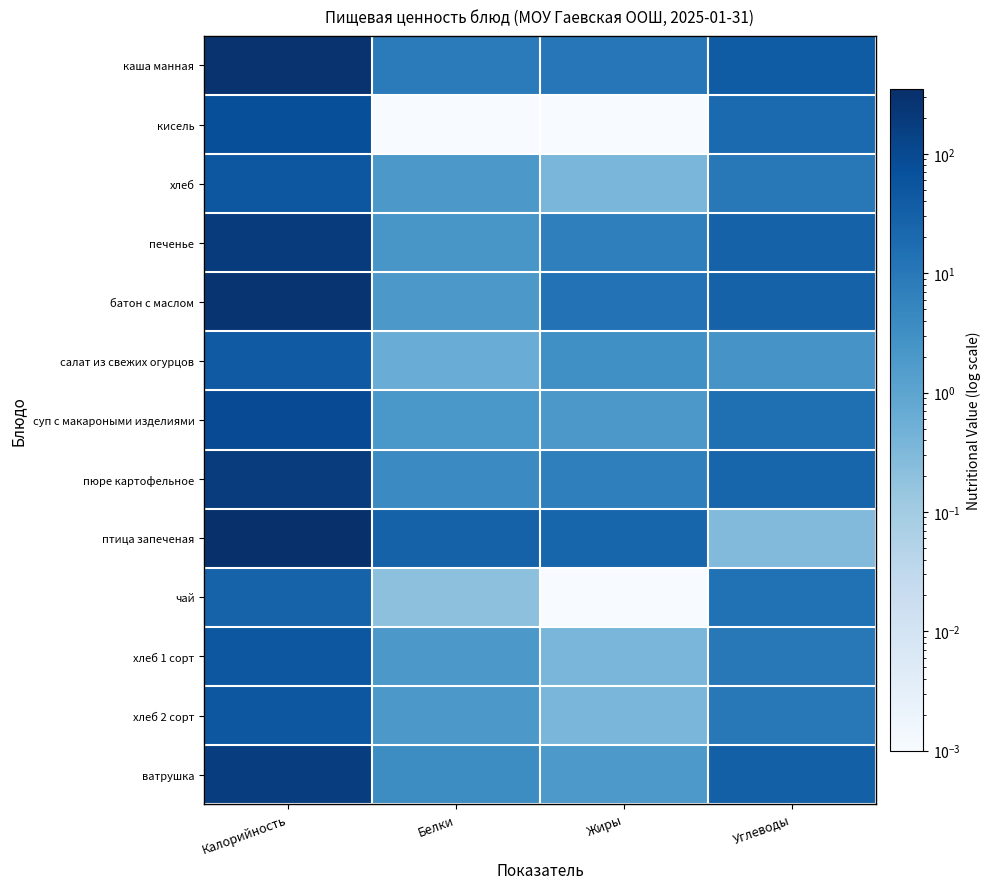

Reading left to right, transcribe all the data shown in this chart.

каша манная: Калорийность=287.0	Белки=8.6	Жиры=10.1	Углеводы=40.5
кисель: Калорийность=76.0	Белки=0.0	Жиры=0.0	Углеводы=20.0
хлеб: Калорийность=50.0	Белки=2.0	Жиры=0.4	Углеводы=10.0
печенье: Калорийность=195.0	Белки=2.2	Жиры=7.0	Углеводы=30.0
батон с маслом: Калорийность=260.0	Белки=2.0	Жиры=13.0	Углеводы=30.0
салат из свежих огурцов: Калорийность=44.0	Белки=0.6	Жиры=3.1	Углеводы=2.4
суп с макароными изделиями: Калорийность=89.3	Белки=2.1	Жиры=2.0	Углеводы=15.1
пюре картофельное: Калорийность=187.0	Белки=4.1	Жиры=7.0	Углеводы=26.0
птица запеченая: Калорийность=347.9	Белки=30.1	Жиры=25.3	Углеводы=0.3
чай: Калорийность=28.0	Белки=0.2	Жиры=0.0	Углеводы=14.0
хлеб 1 сорт: Калорийность=50.0	Белки=2.0	Жиры=0.4	Углеводы=10.0
хлеб 2 сорт: Калорийность=50.0	Белки=2.0	Жиры=0.4	Углеводы=10.0
ватрушка: Калорийность=165.0	Белки=3.7	Жиры=1.9	Углеводы=33.2